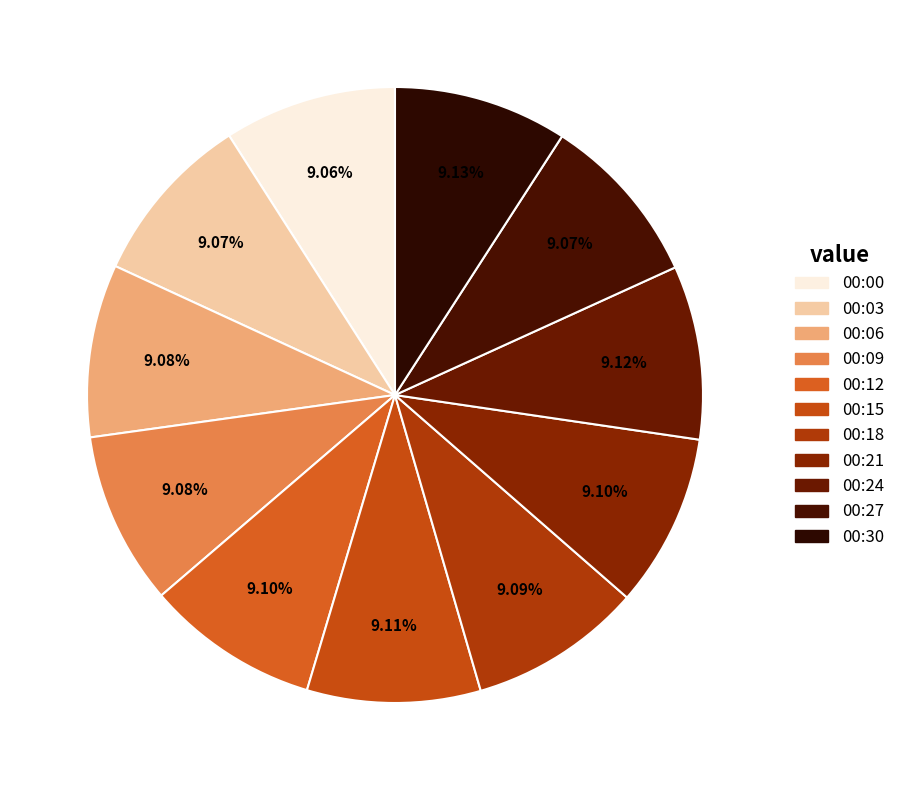

What is the total percentage of 00:09 and 00:24?

18.2%